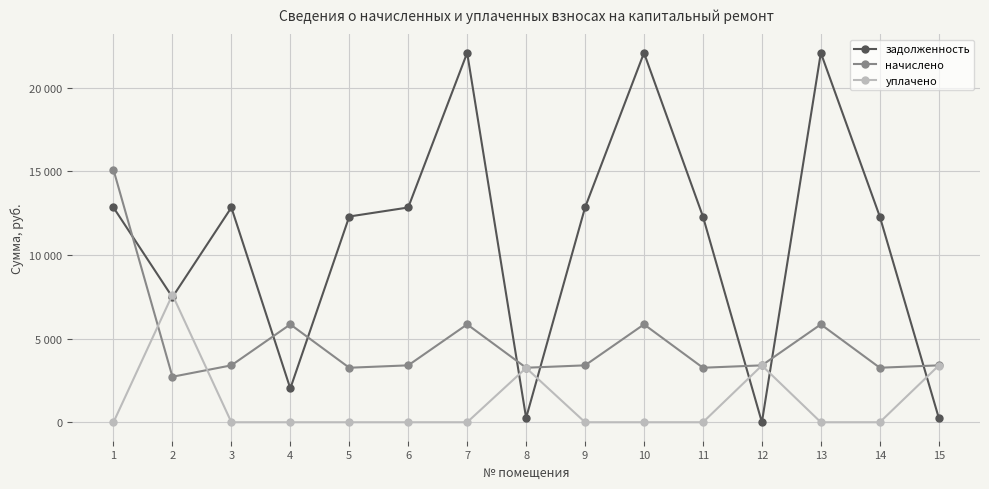

What are all the series names shown in the legend?

задолженность, начислено, уплачено